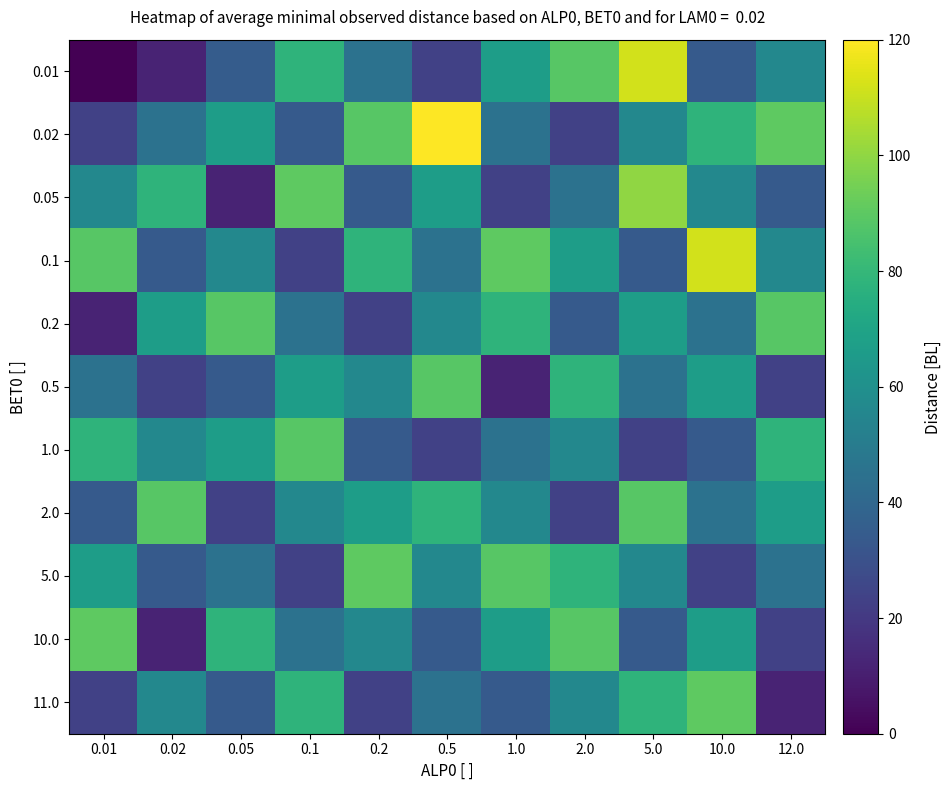

What is the spread (max minus min) of values at 10.0?

89